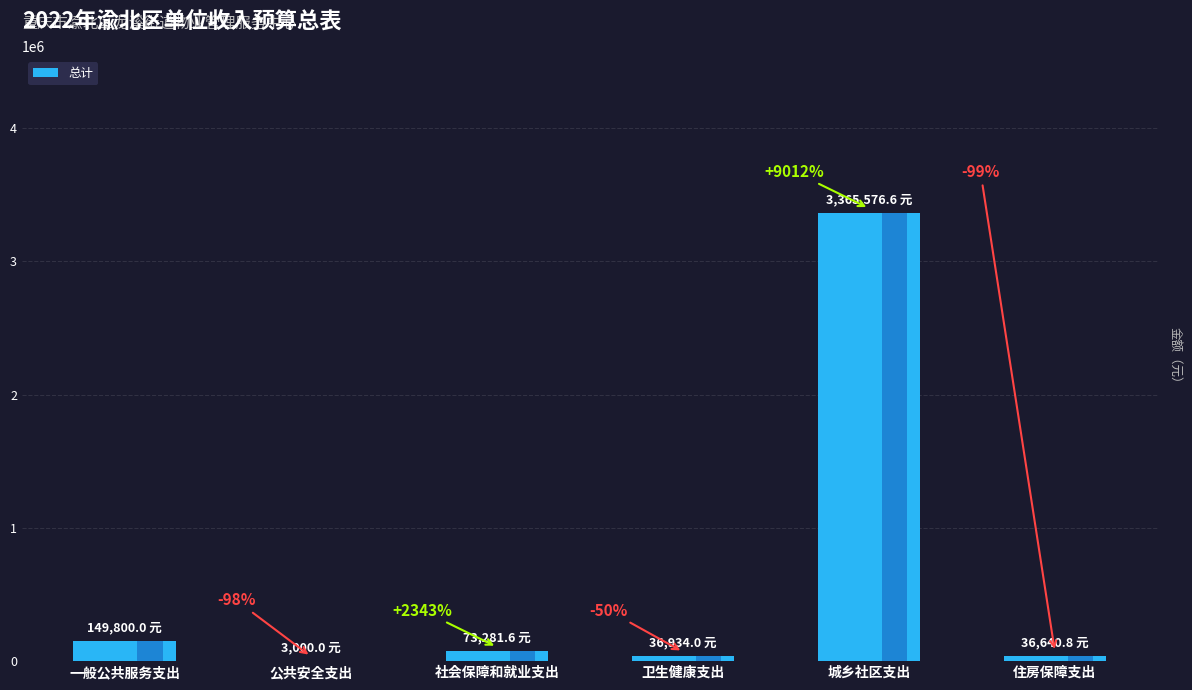

Does the chart contain stacked bars?

No